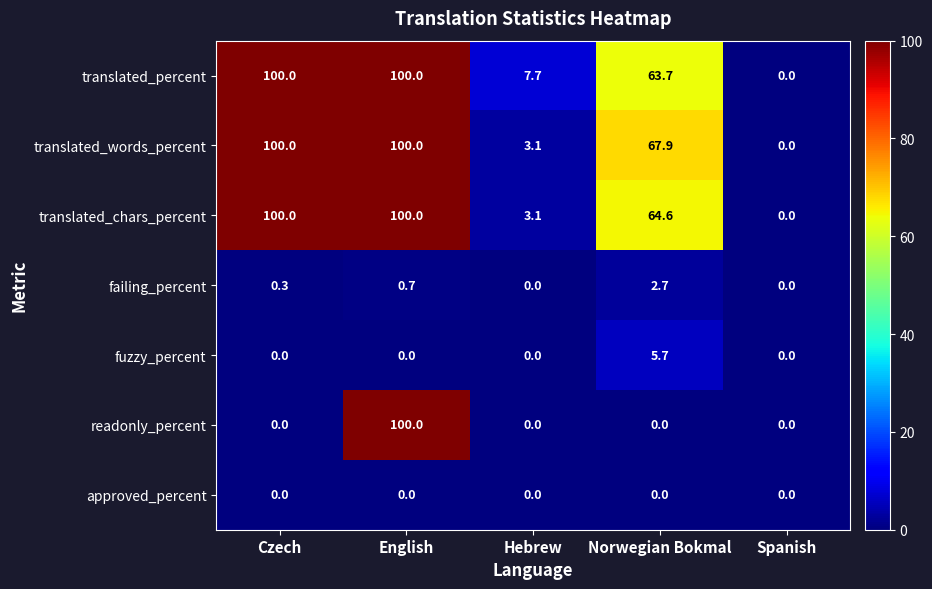

The readonly_percent series shows 0.0 at Czech. True or false?

True